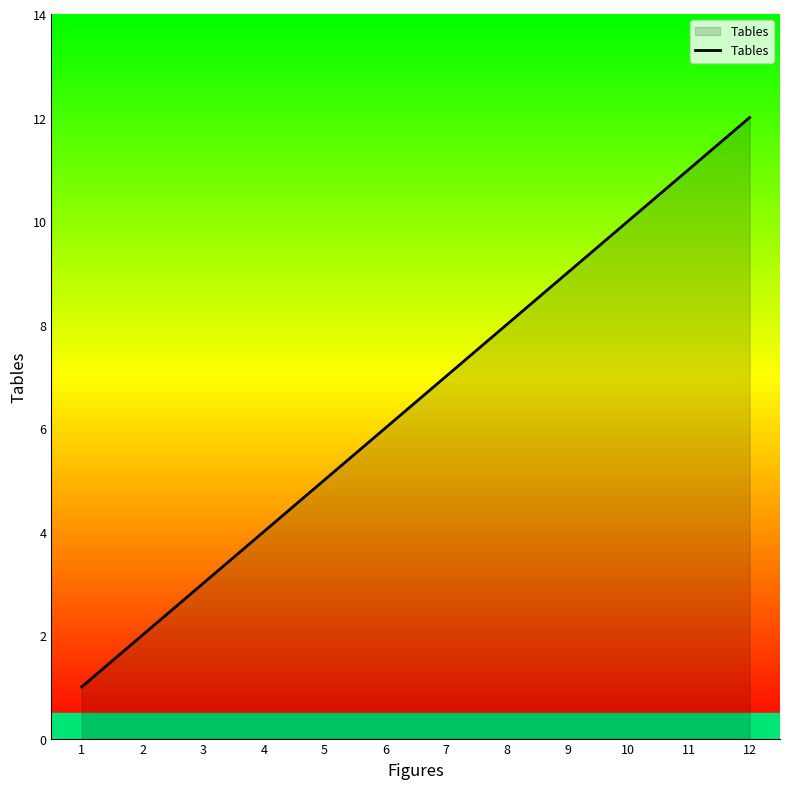

The chart shows a value of 12 at 8. True or false?

False